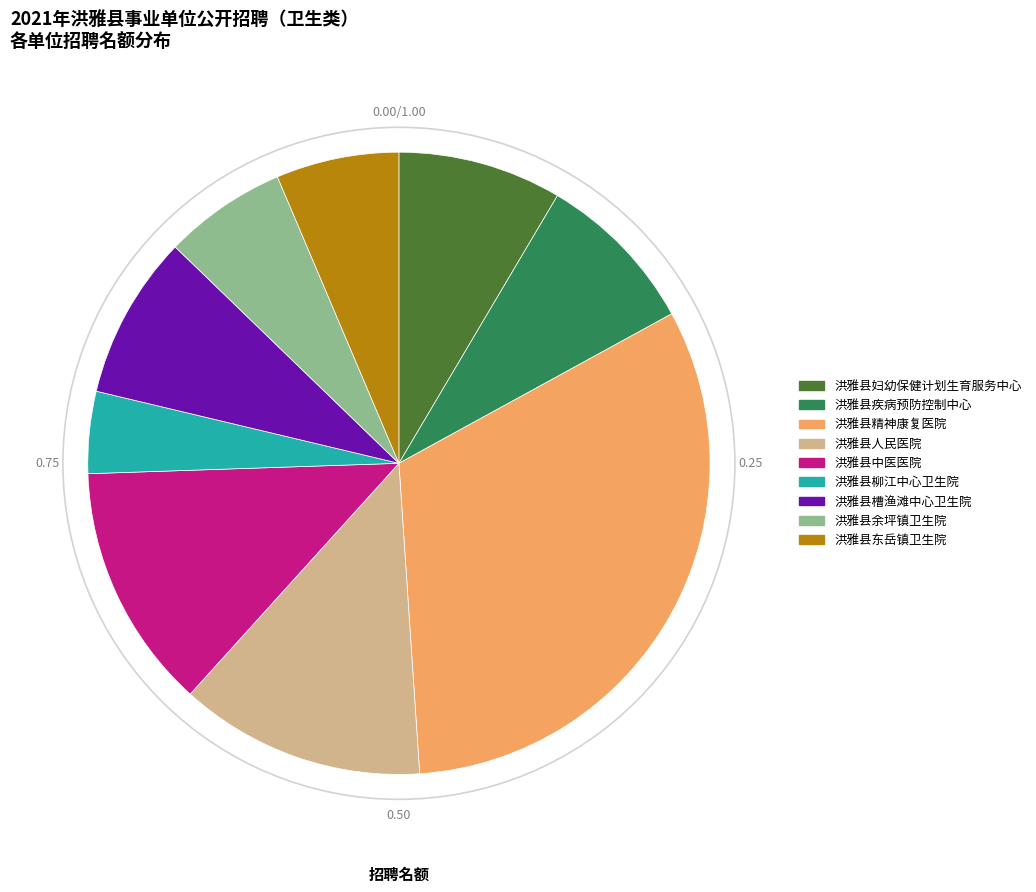

Which has a higher value, 洪雅县妇幼保健计划生育服务中心 or 洪雅县东岳镇卫生院?

洪雅县妇幼保健计划生育服务中心